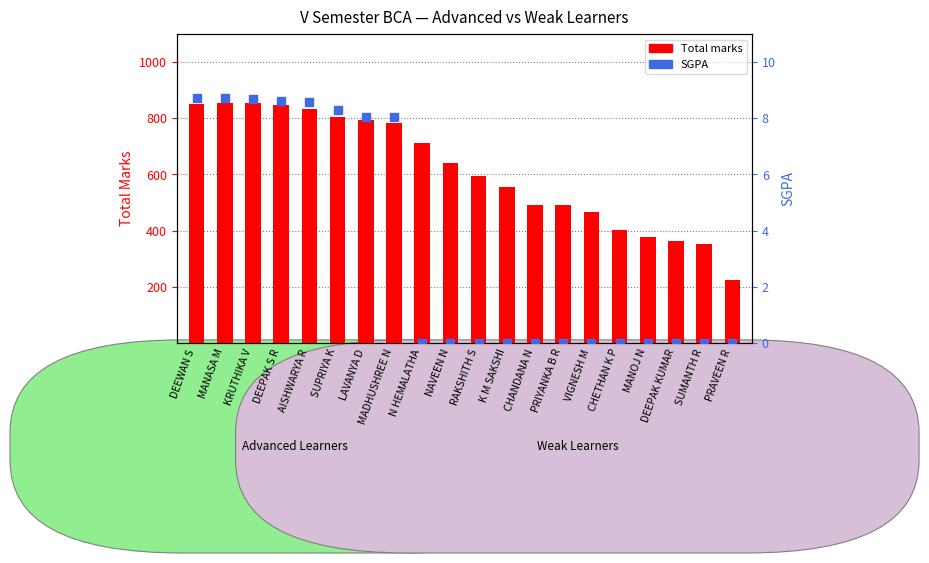

At how many categories does at least one series exceed 696?

9